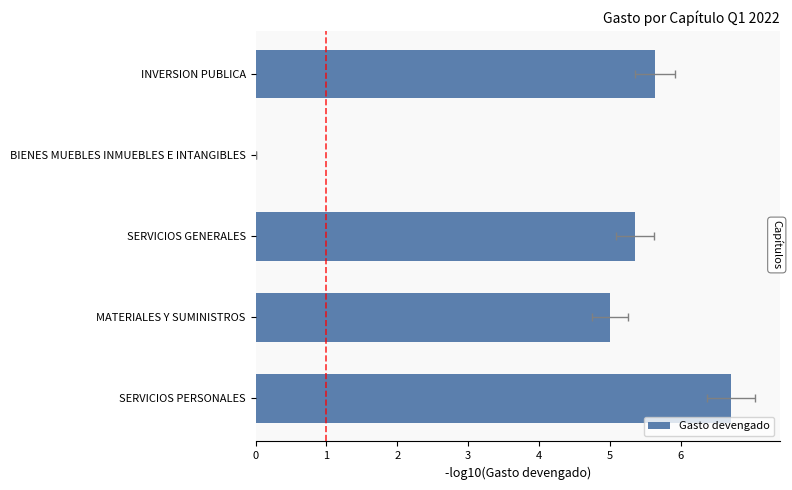

Reading right to left, extract all data points from this chart.

5.6	0.0	5.4	5.0	6.7